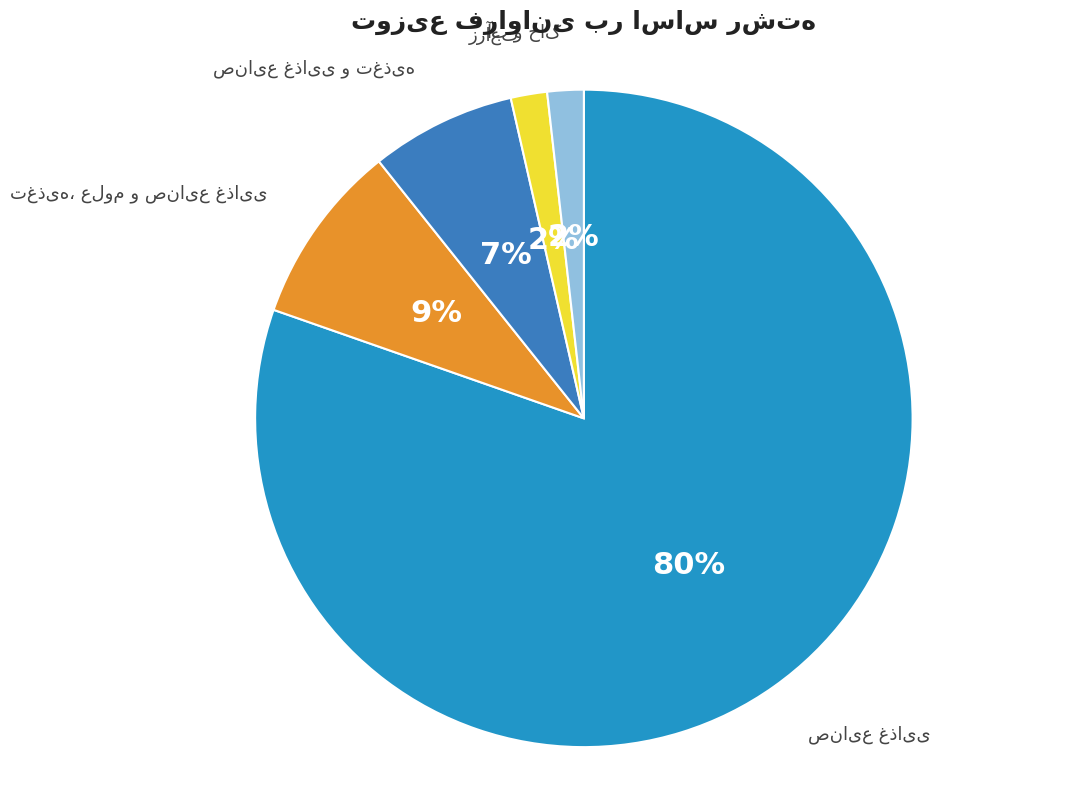

How many slices are in this pie chart?

5